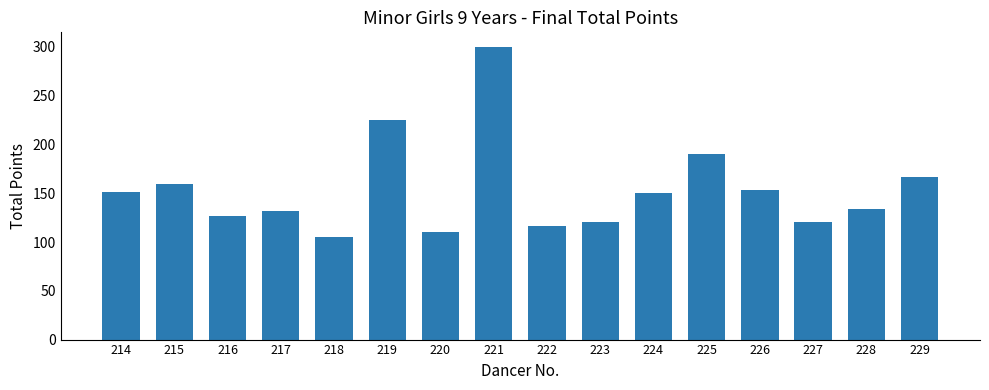

What is the difference between the values at 224 and 215?

8.5